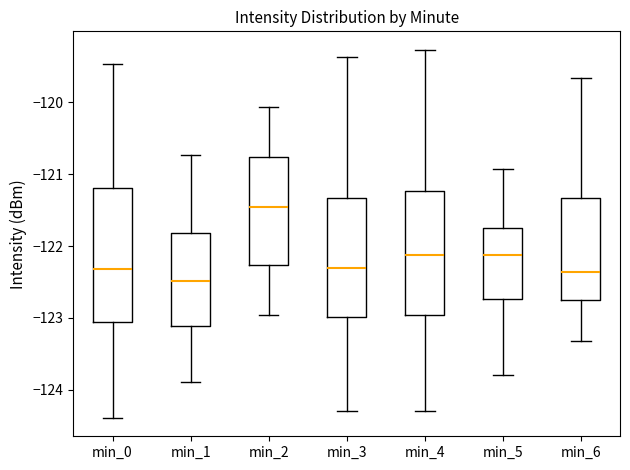

Reading left to right, read every box against the y-axis: the position of its median line, the range the box covers, and the ends of its whiskers. The values are not printed on the chart, so give them approximately, as read against the axis.

min_0: median -122.3, box -123.1 to -121.2, whiskers -124.4 to -119.5
min_1: median -122.5, box -123.1 to -121.8, whiskers -123.9 to -120.7
min_2: median -121.5, box -122.3 to -120.8, whiskers -123.0 to -120.1
min_3: median -122.3, box -123.0 to -121.3, whiskers -124.3 to -119.4
min_4: median -122.1, box -123.0 to -121.2, whiskers -124.3 to -119.3
min_5: median -122.1, box -122.7 to -121.7, whiskers -123.8 to -120.9
min_6: median -122.4, box -122.7 to -121.3, whiskers -123.3 to -119.7